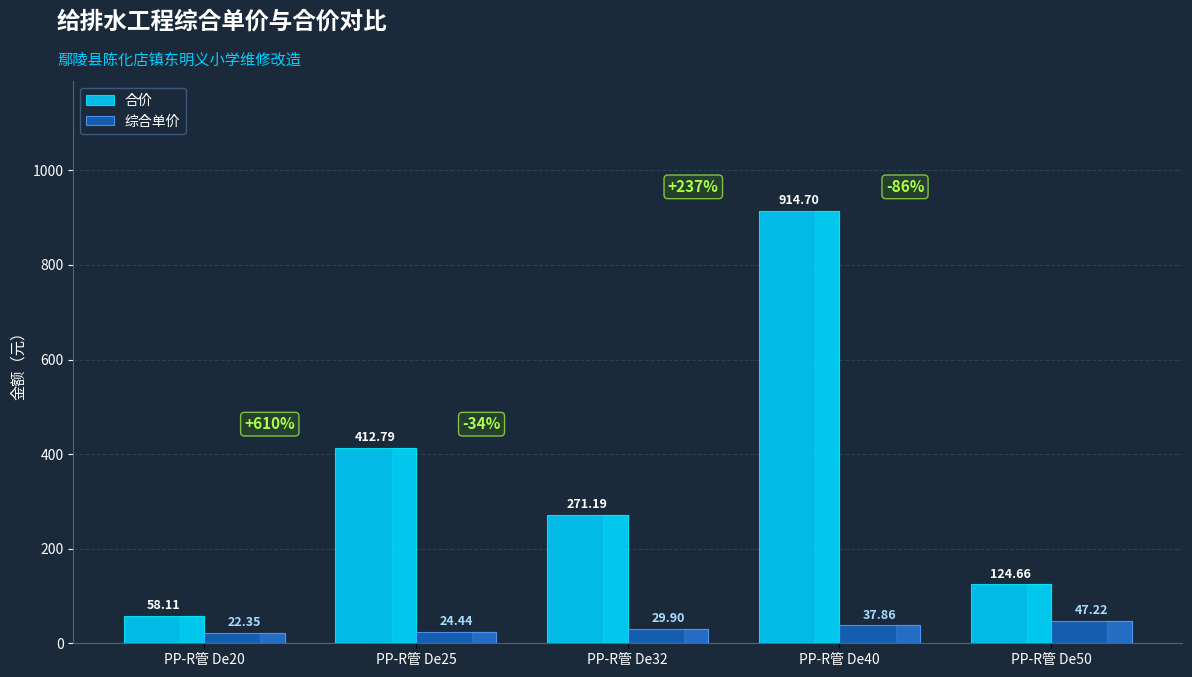

What is the sum of the 综合单价 values at PP-R管 De20 and PP-R管 De25?

46.8